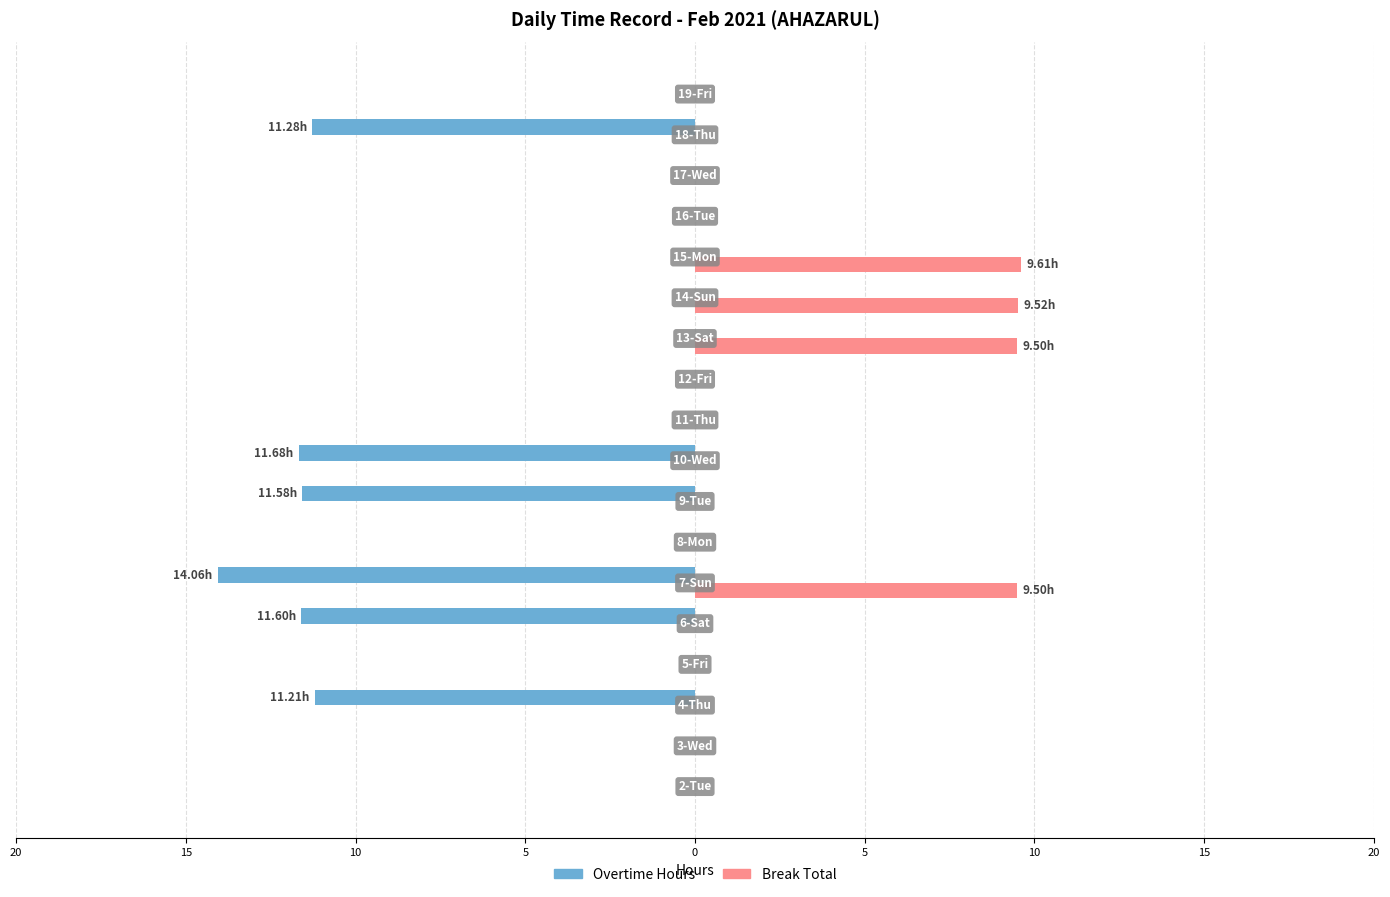

What are all the series names shown in the legend?

Overtime Hours, Break Total